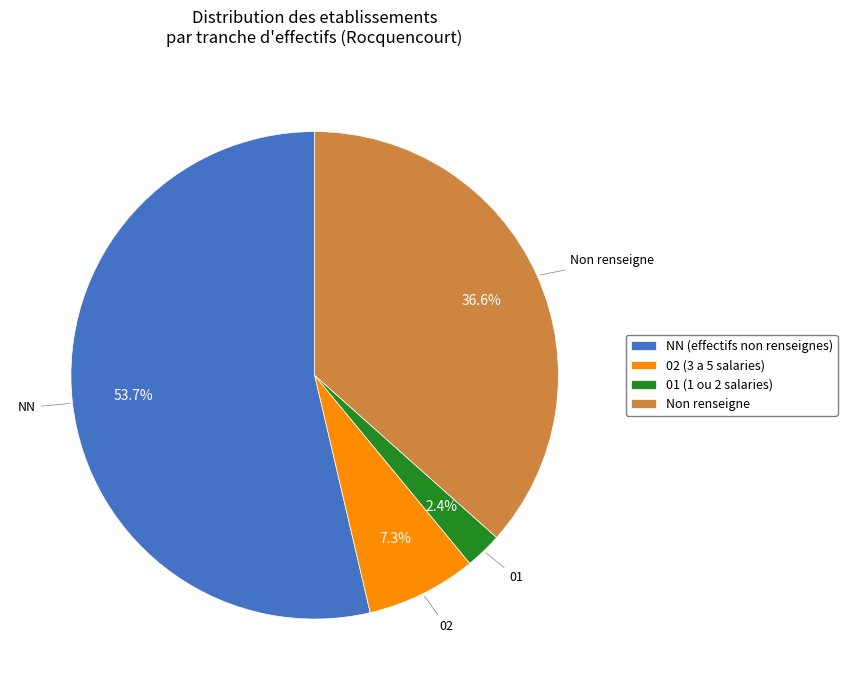

How many segments does this pie chart have?

4